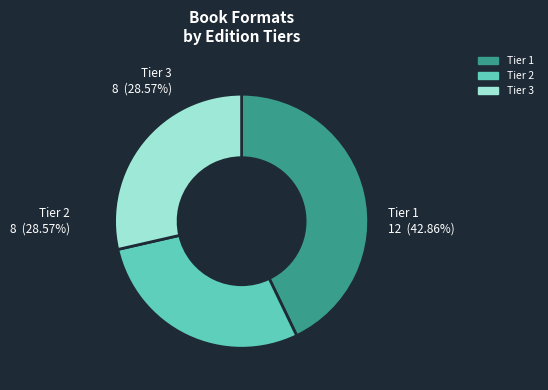

To the nearest percent, what is the difference between the largest and smallest slice percentages?

14%